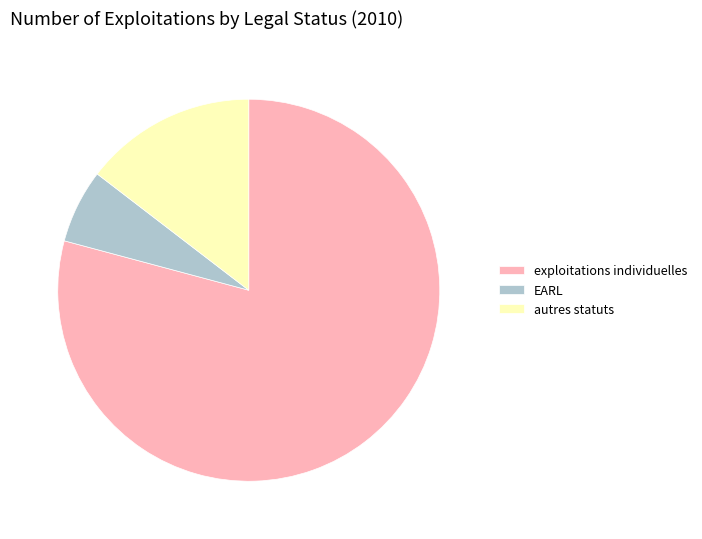

Is it true that EARL is 6% of the pie?

True